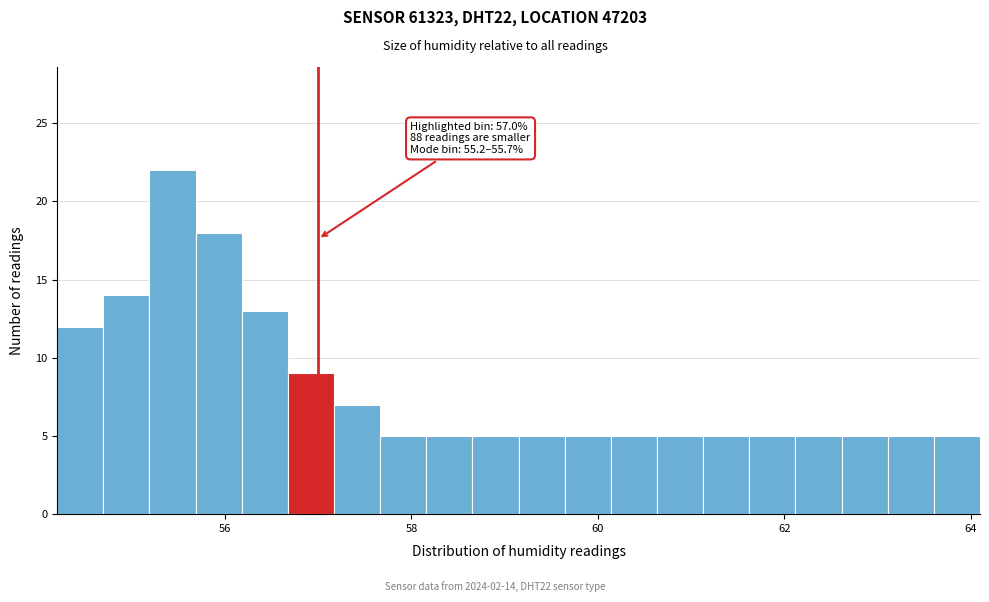

Read against the x-axis, roughly where is the centre of the tallest bar?

55.4